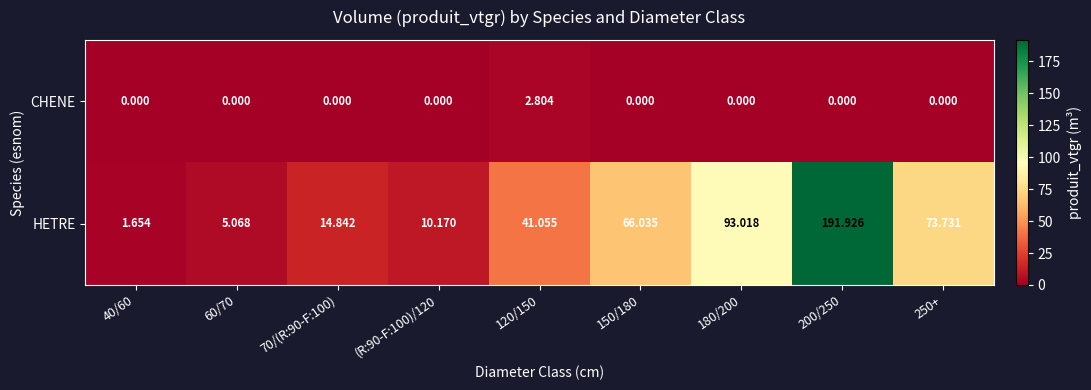

Which series has the widest spread of values?

HETRE